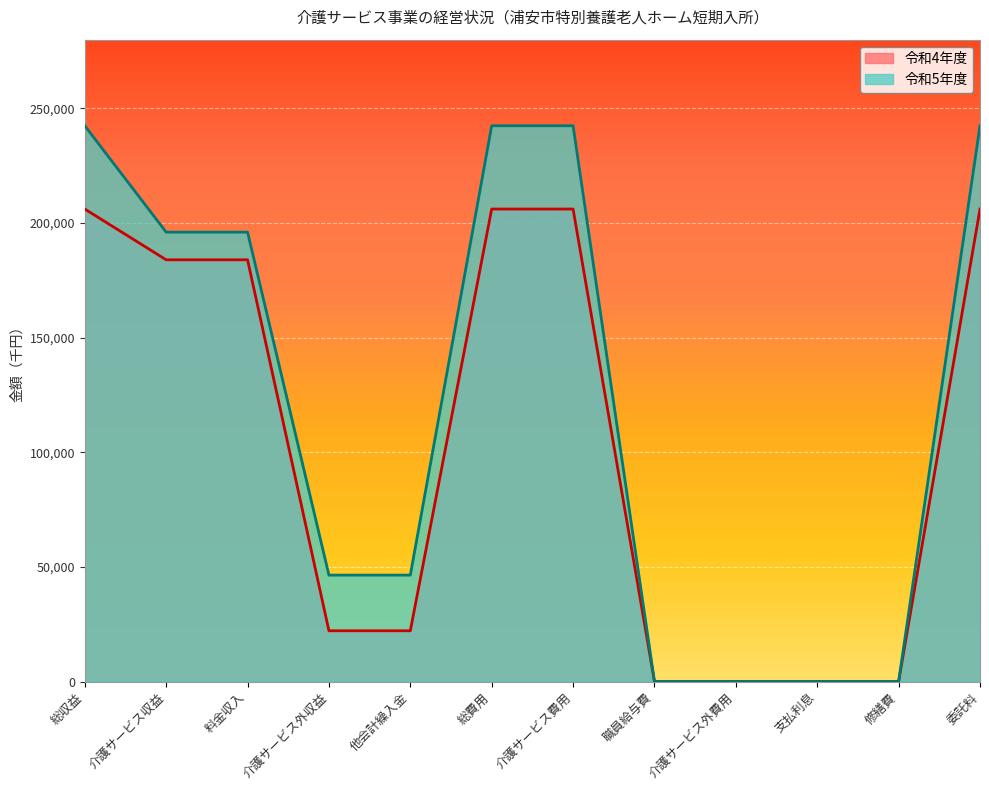

The 令和5年度 series shows 143755 at 修繕費. True or false?

False